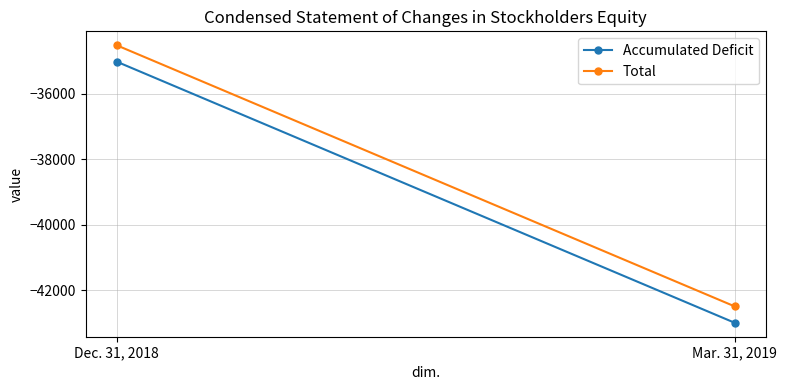

How many data points does each series have?

2